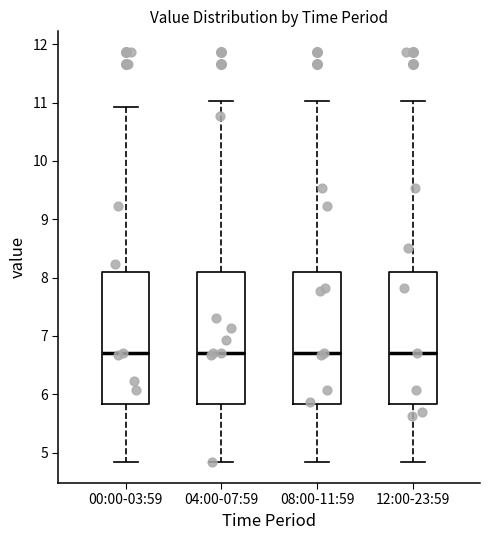

Reading left to right, read every box against the y-axis: the position of its median line, the range the box covers, and the ends of its whiskers. The values are not printed on the chart, so give them approximately, as read against the axis.

00:00-03:59: median 6.7, box 5.8 to 8.1, whiskers 4.8 to 10.9
04:00-07:59: median 6.7, box 5.8 to 8.1, whiskers 4.8 to 11.0
08:00-11:59: median 6.7, box 5.8 to 8.1, whiskers 4.8 to 11.0
12:00-23:59: median 6.7, box 5.8 to 8.1, whiskers 4.8 to 11.0